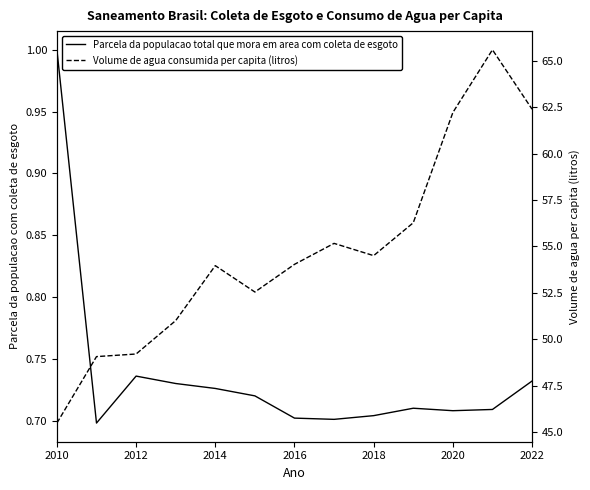

True or false: Volume de agua consumida per capita (litros) and Parcela da populacao total que mora em area com coleta de esgoto intersect in this chart.

False